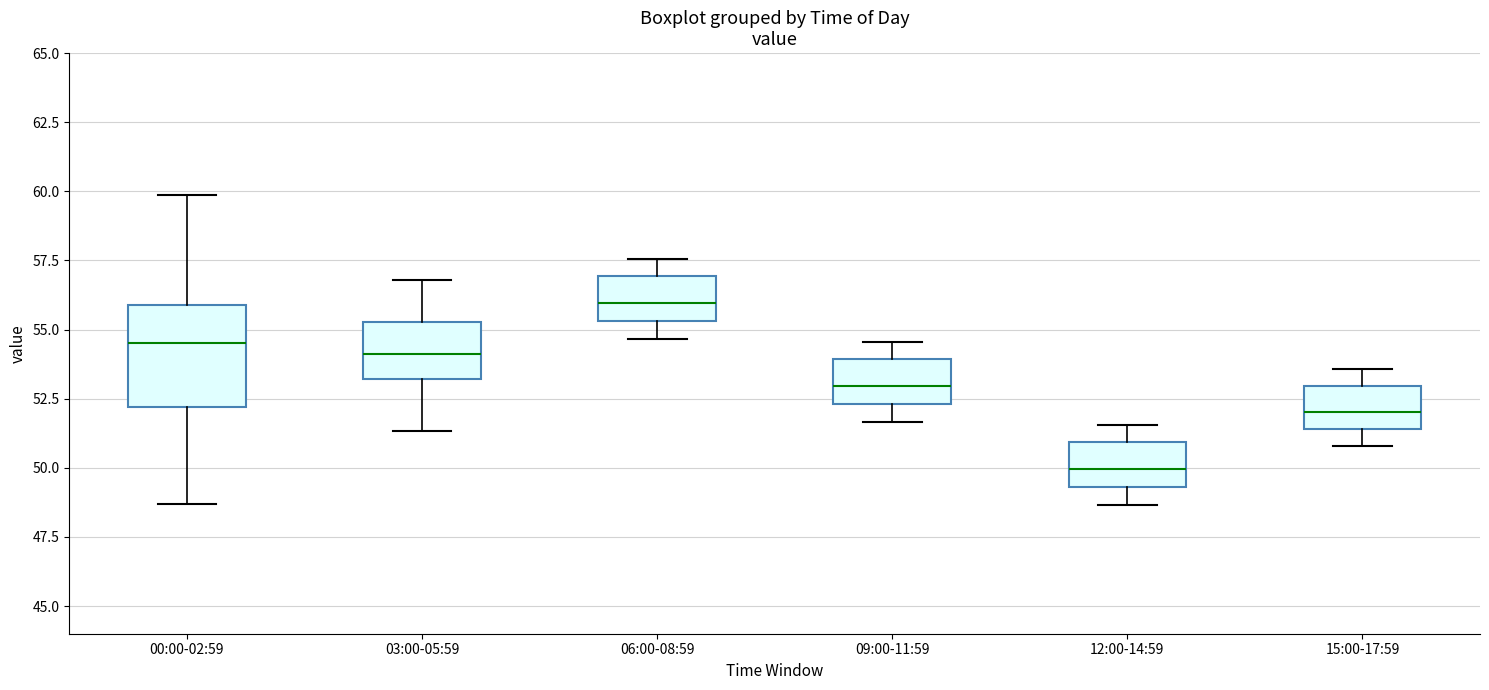

Where is the upper edge of the box for 03:00-05:59 on the y-axis? The values are not printed on the chart, so give them approximately, as read against the axis.

55.5